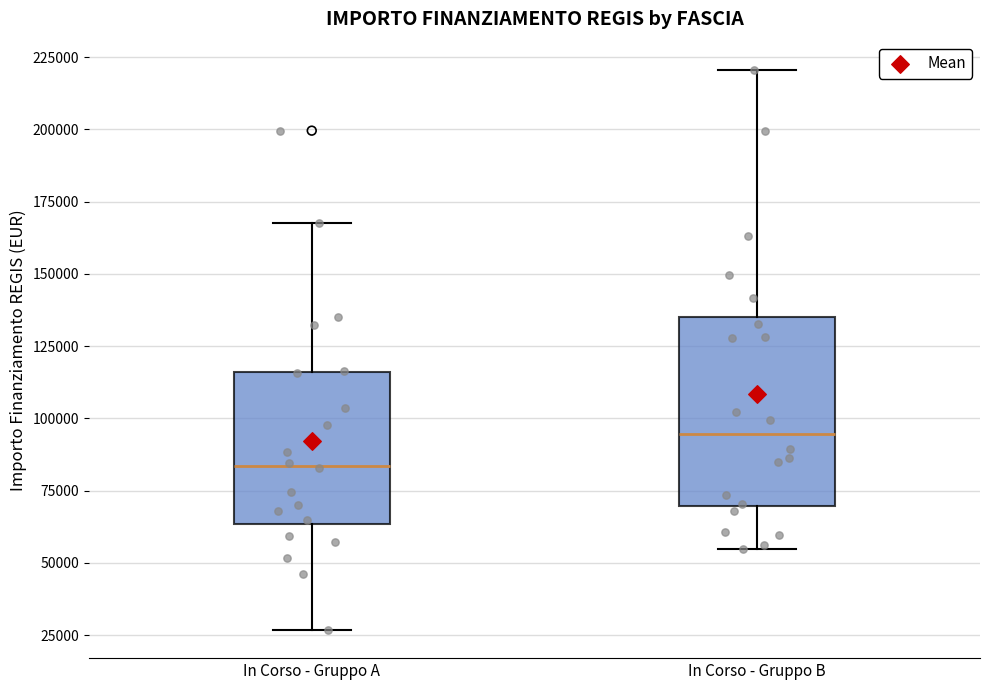

Reading left to right, read every box against the y-axis: the position of its median line, the range the box covers, and the ends of its whiskers. The values are not printed on the chart, so give them approximately, as read against the axis.

In Corso - Gruppo A: median 85000, box 65000 to 115000, whiskers 25000 to 170000
In Corso - Gruppo B: median 95000, box 70000 to 135000, whiskers 55000 to 220000